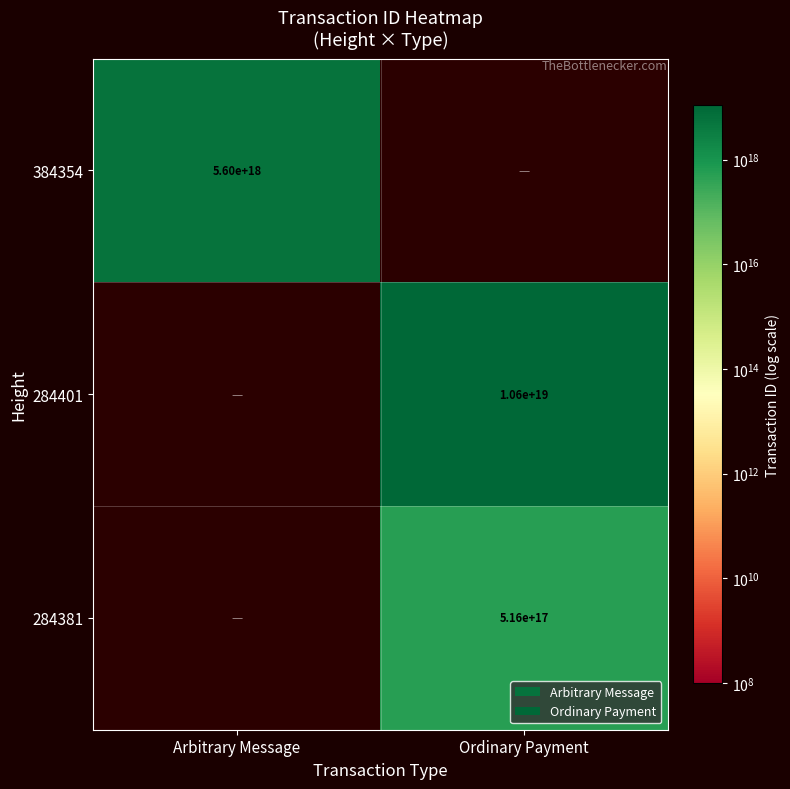

Is the value of 284401 at Ordinary Payment greater than the value of 384354 at Arbitrary Message?

Yes